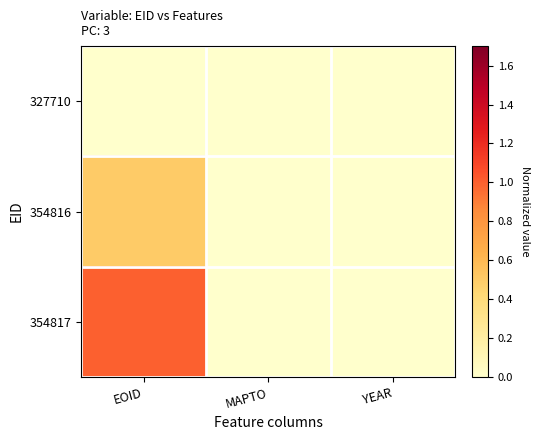

At which category is the sum across all series the highest?

EOID